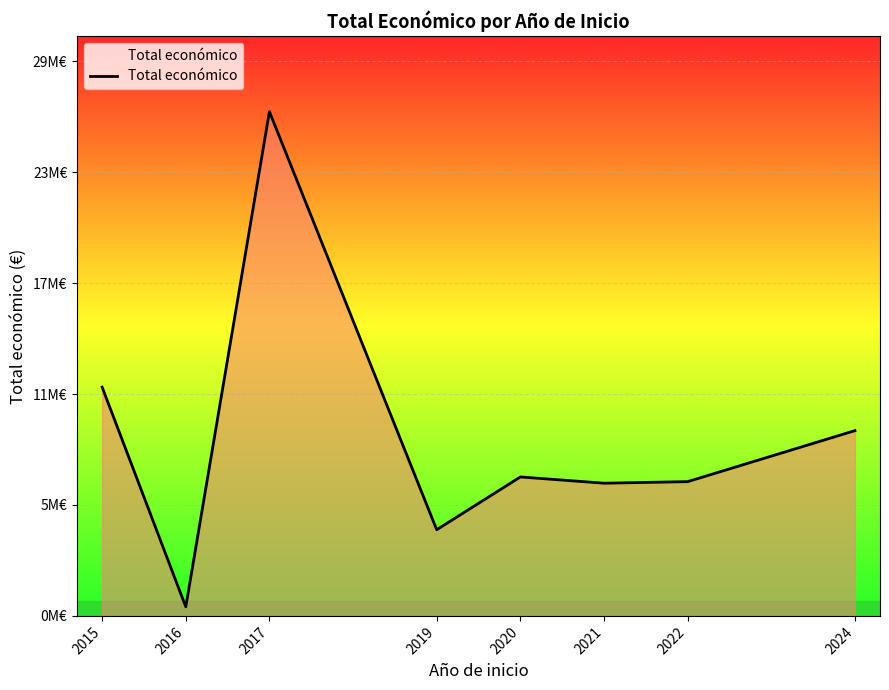

Is this an area chart (filled region under the line)?

Yes